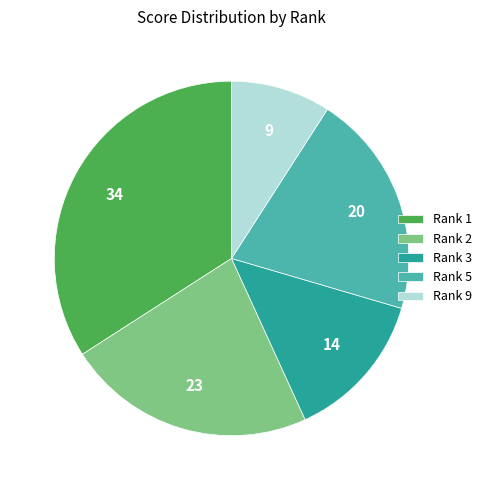

How many segments does this pie chart have?

5